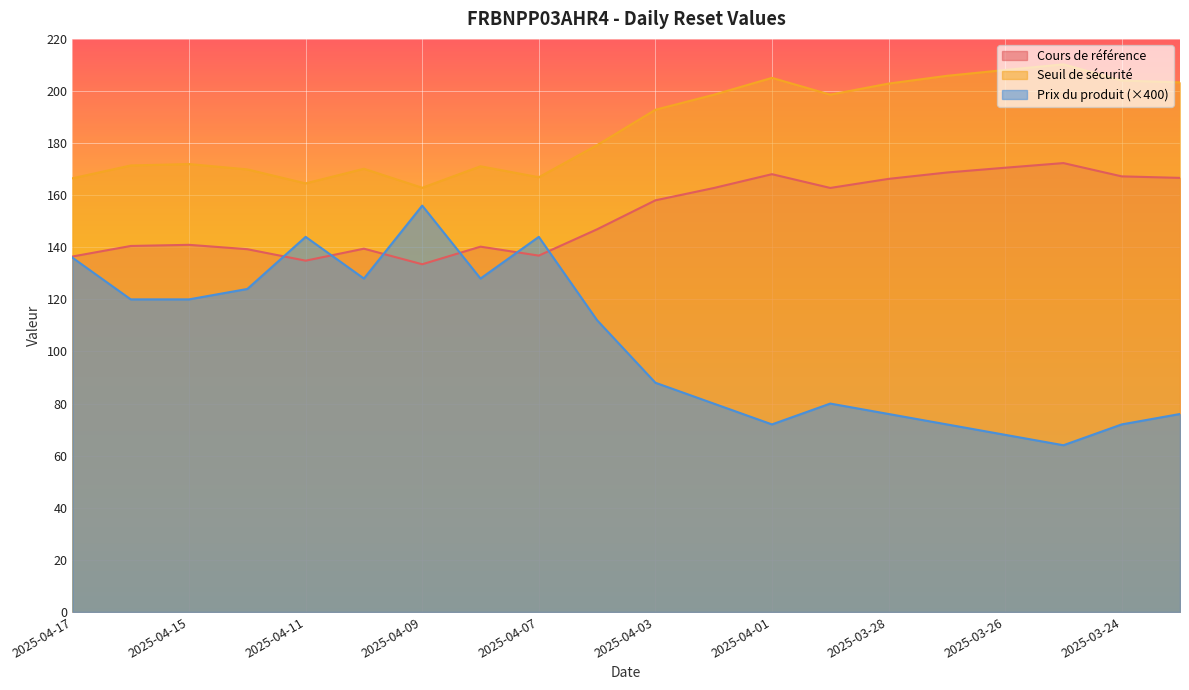

Reading right to left, extract all data points from this chart.

Cours de référence: 166.6	167.2	172.3	170.5	168.7	166.3	162.8	168.1	162.7	158.0	146.9	136.8	140.2	133.5	139.5	134.9	139.3	140.9	140.5	136.5
Seuil de sécurité: 203.3	204.0	210.2	208.1	205.8	202.8	198.6	205.0	198.5	192.8	179.2	166.9	171.1	162.8	170.1	164.5	169.9	171.9	171.4	166.5
Prix du produit: 76.0	72.0	64.0	68.0	72.0	76.0	80.0	72.0	80.0	88.0	112.0	144.0	128.0	156.0	128.0	144.0	124.0	120.0	120.0	136.0